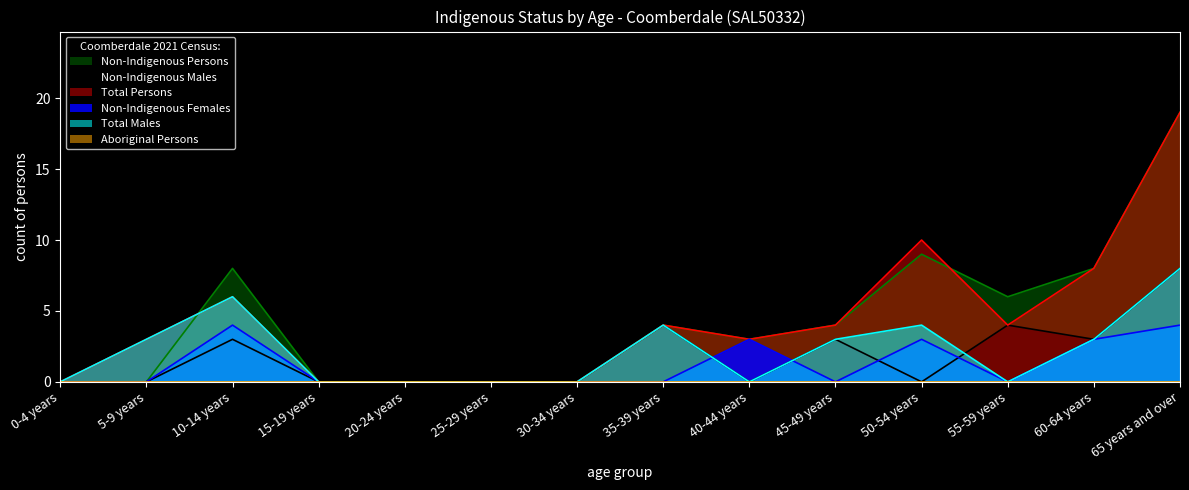

What is the label of the 3rd point from the right?

55-59 years